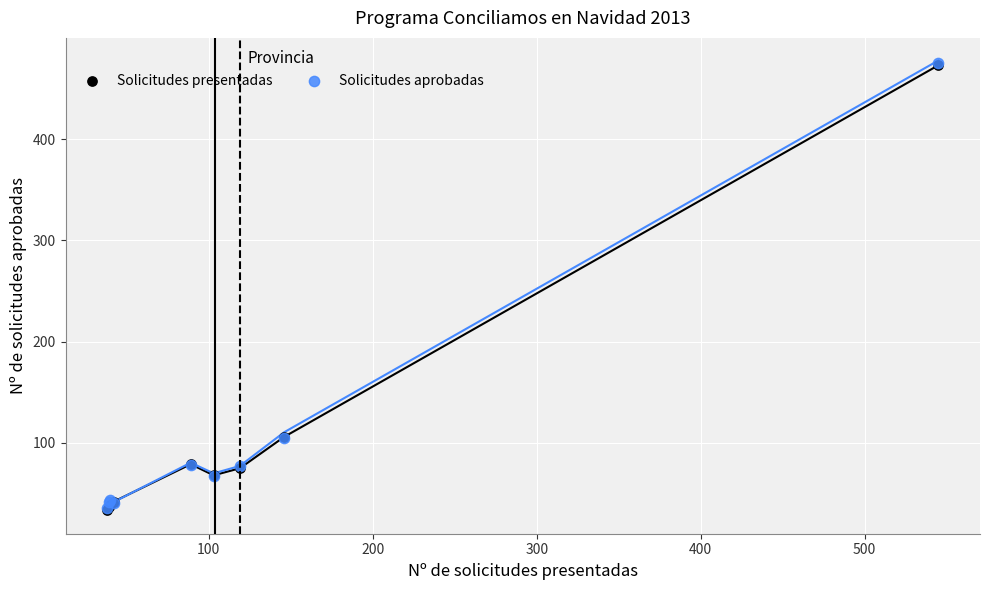

What are all the series names shown in the legend?

Solicitudes presentadas, Solicitudes aprobadas